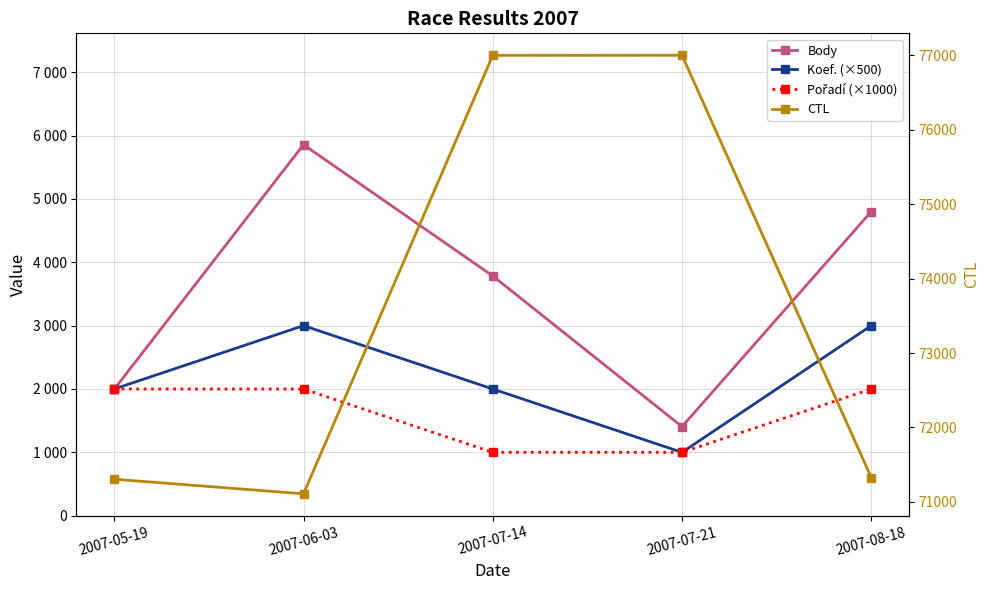

What are all the series names shown in the legend?

Body, Koef. (×500), Pořadí (×1000), CTL